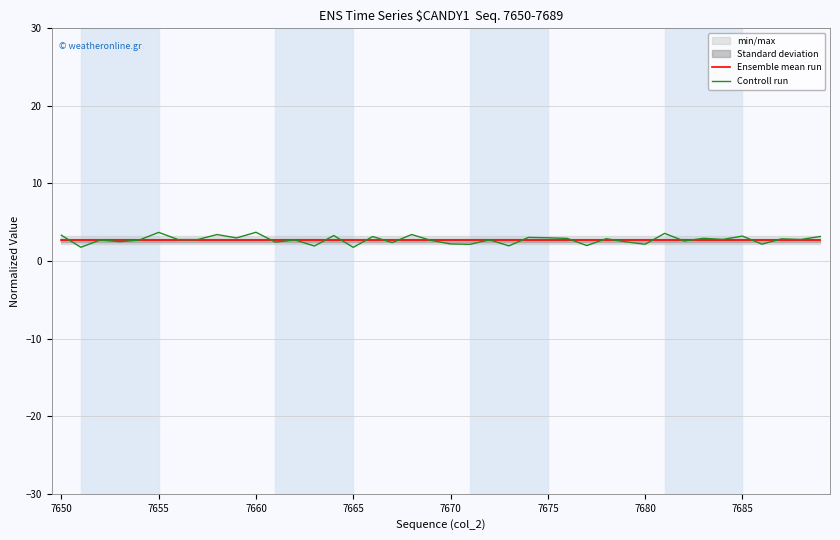

What is the minimum value for Ensemble mean run?

2.7